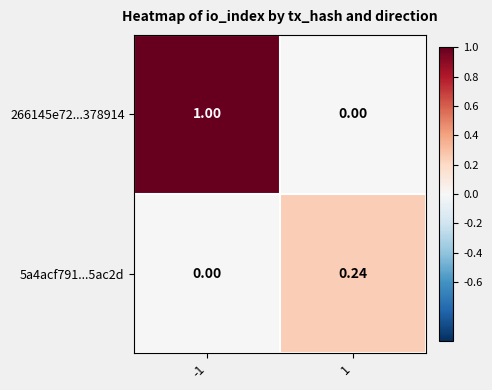

Reading left to right, extract all data points from this chart.

266145e72...378914: -1=1.0	1=0.0
5a4acf791...5ac2d: -1=0.0	1=0.2